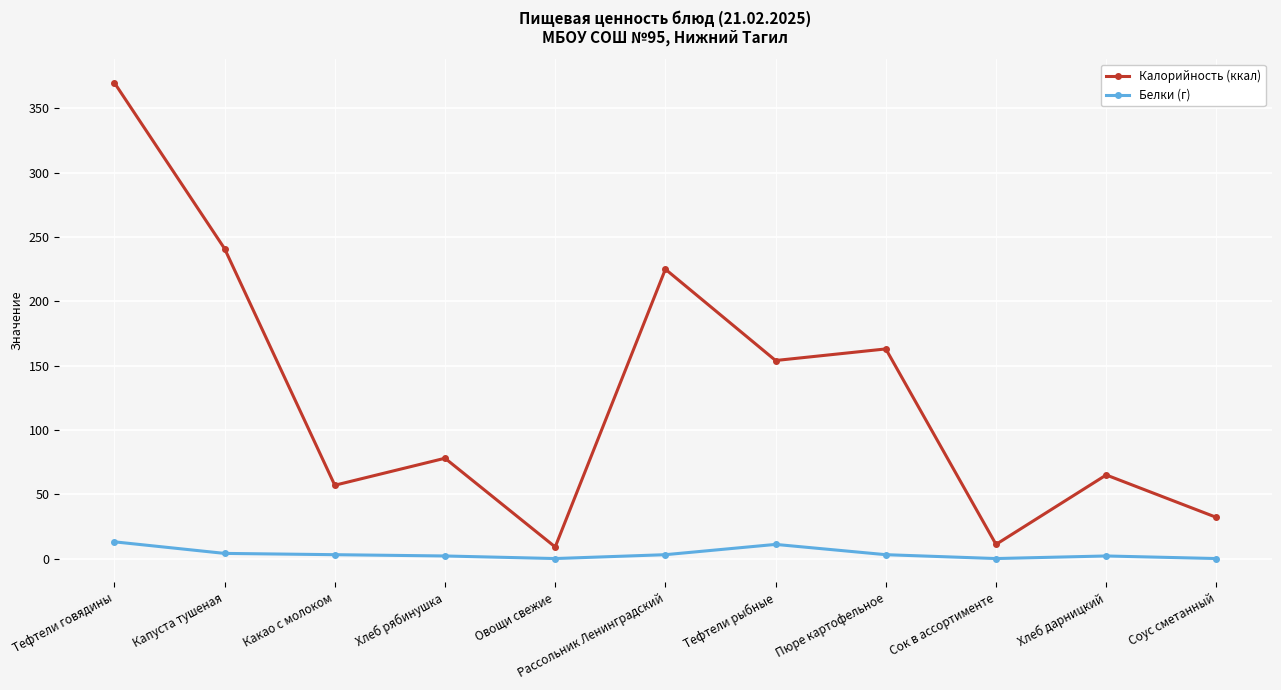

What is the spread (max minus min) of values at Сок в ассортименте?

11